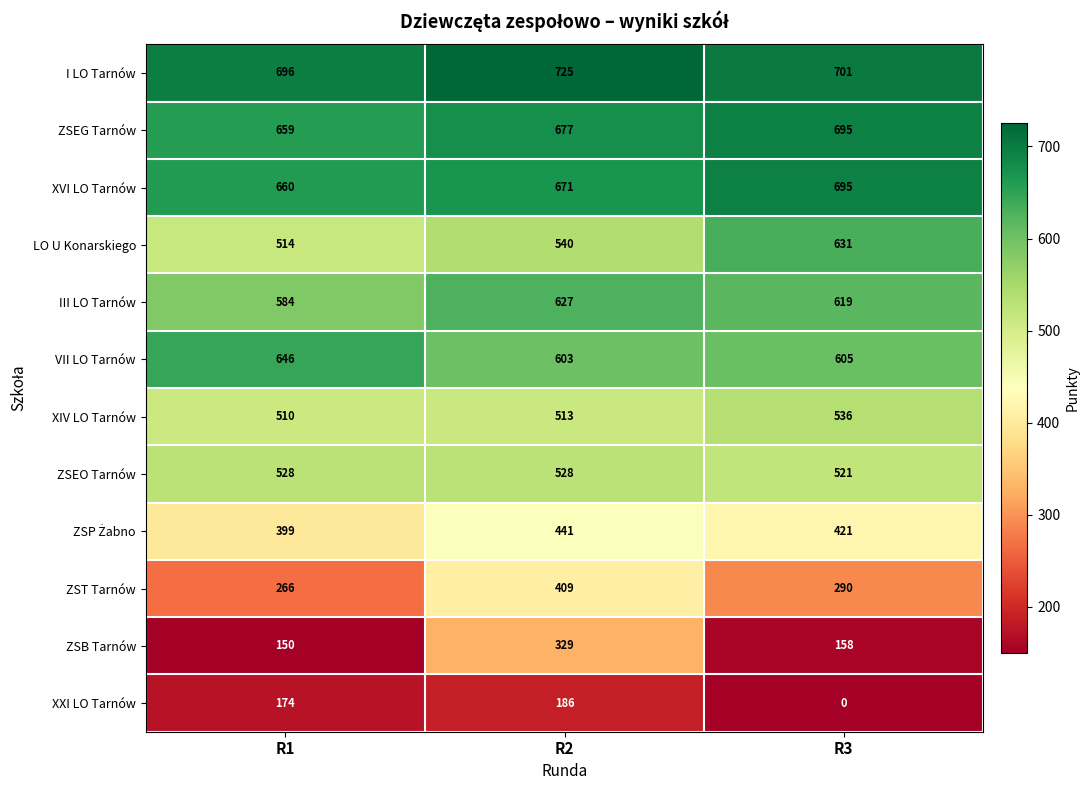

List the labels in order of I LO Tarnów value, largest first.

R2, R3, R1